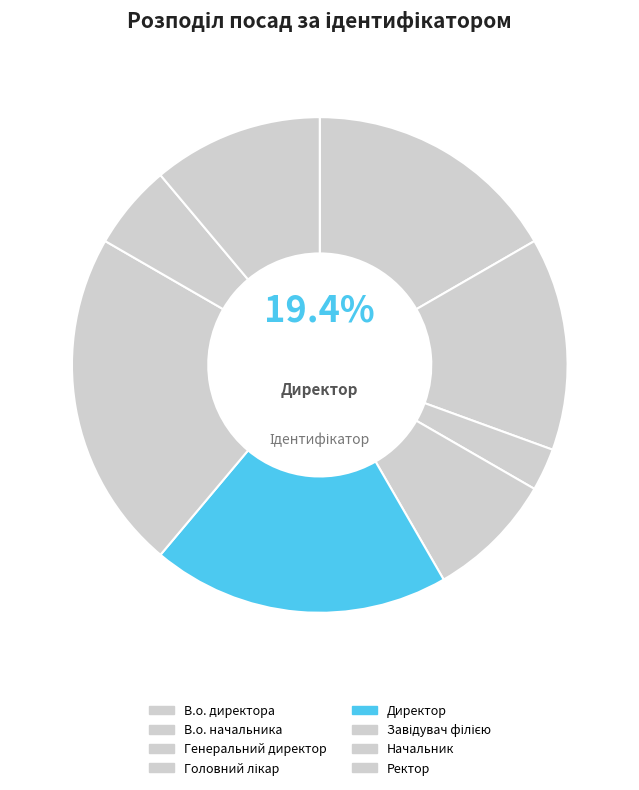

Count the number of slices in the pie.

8